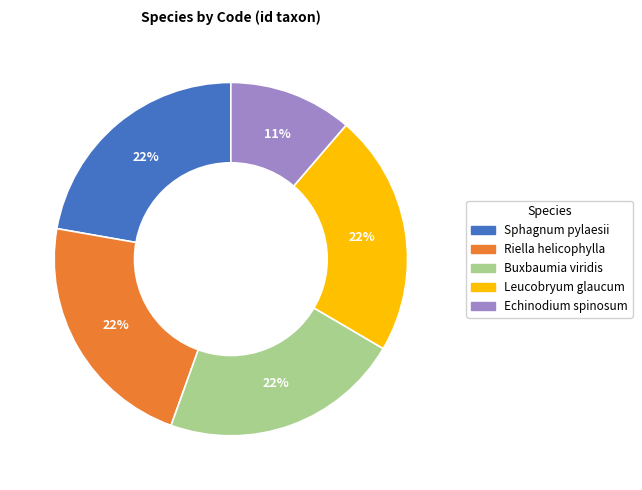

Which has a higher value, Echinodium spinosum or Buxbaumia viridis?

Buxbaumia viridis